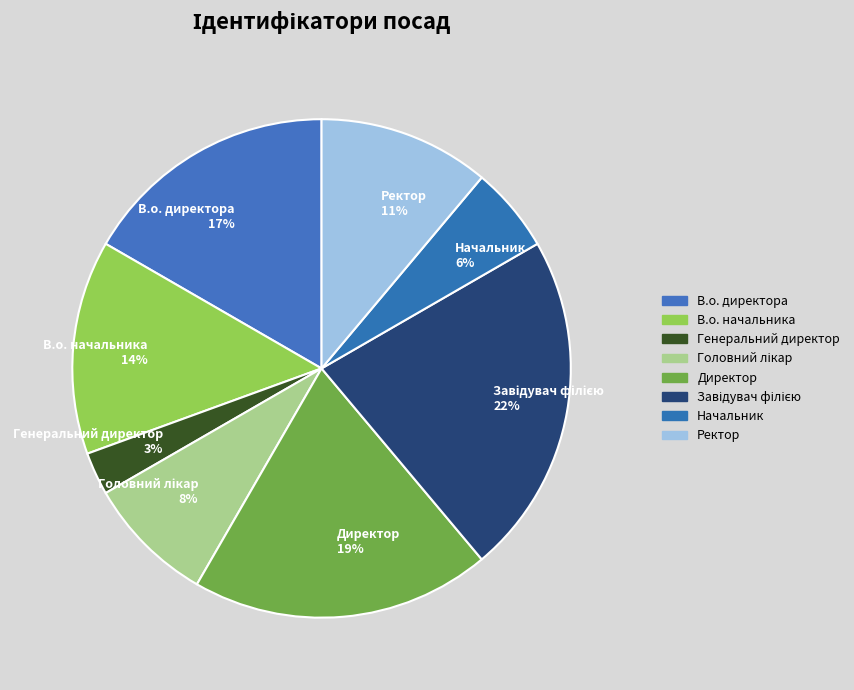

Is the sum of Начальник and Генеральний директор greater than half?

No